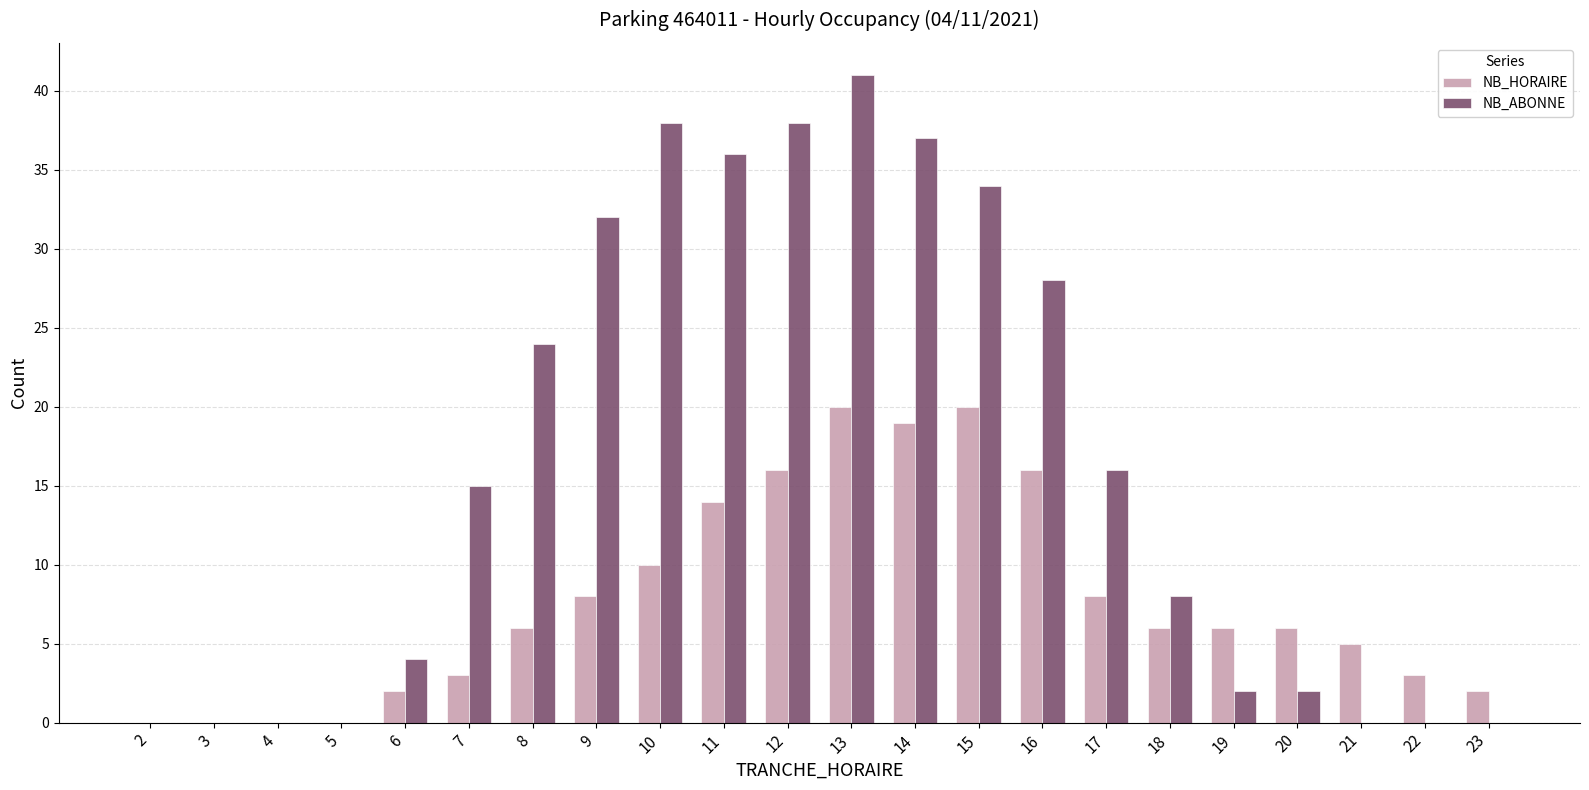

What value does the NB_HORAIRE series have at 23?

2